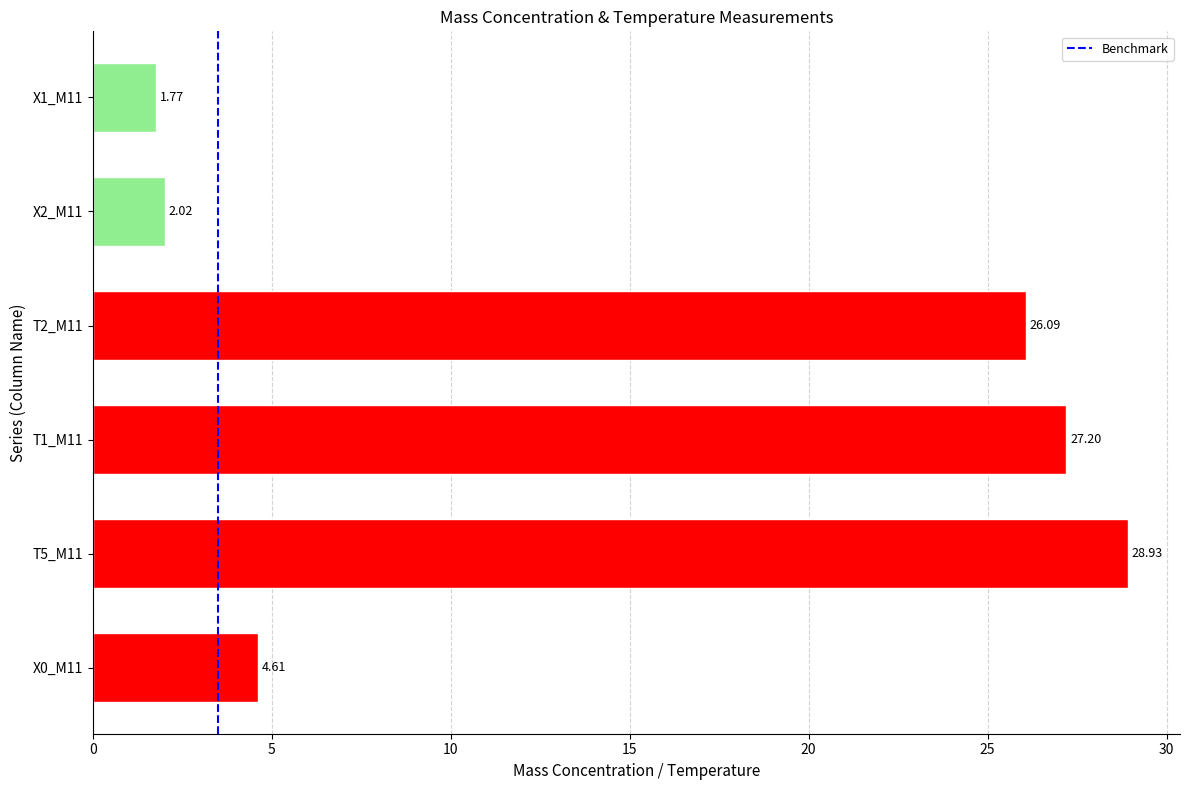

List the labels in order of value, smallest first.

X1_M11, X2_M11, X0_M11, T2_M11, T1_M11, T5_M11